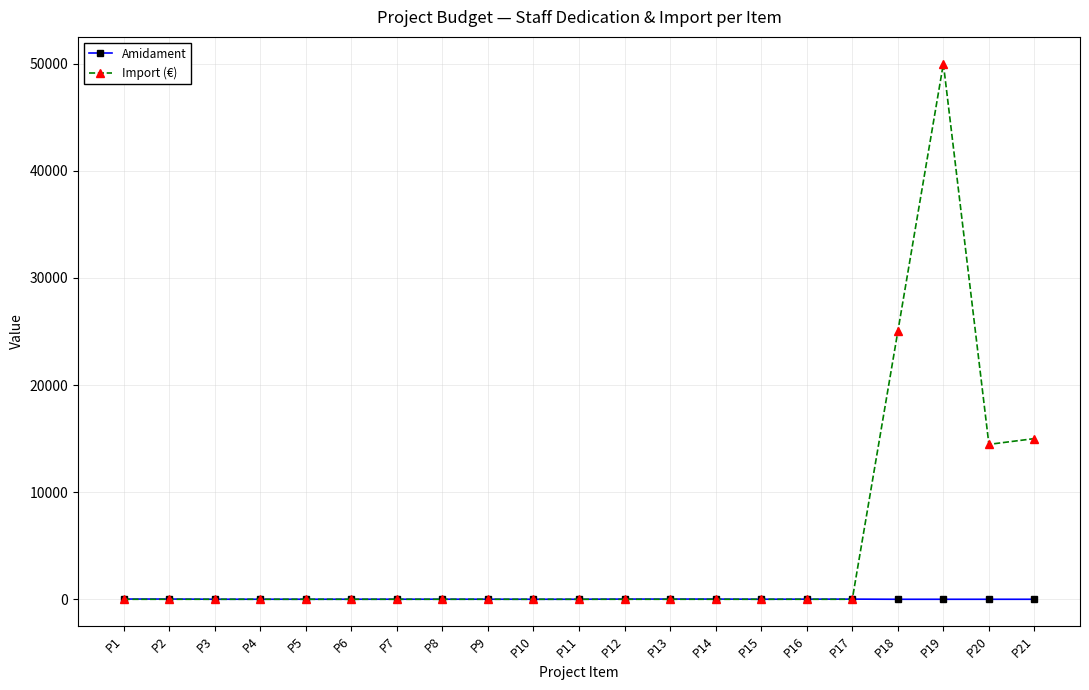

What is the sum of all Amidament values?

187